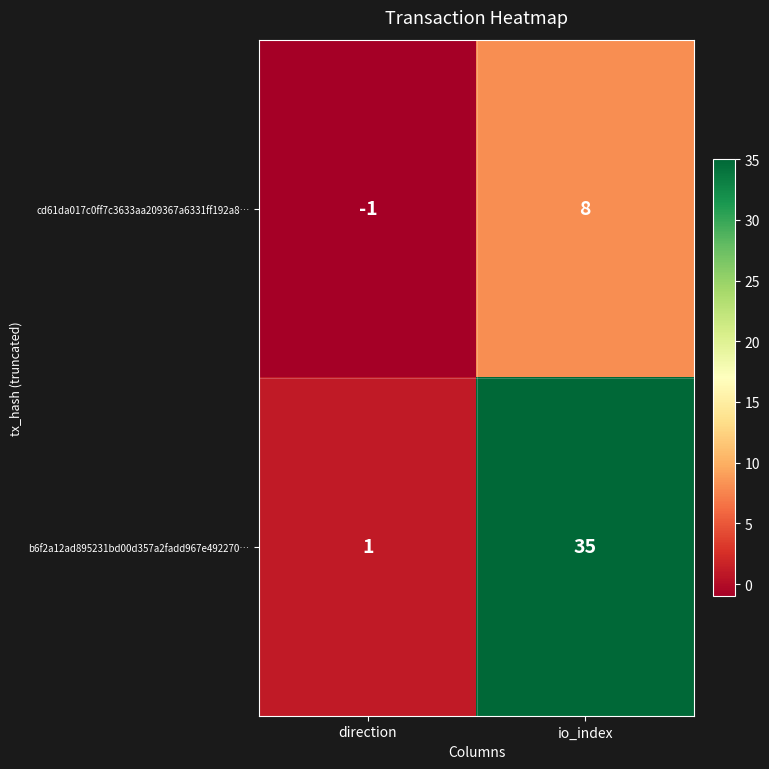

Reading left to right, extract all data points from this chart.

cd61da017c0ff7c3633aa209367a6331ff192a8…: -1	8
b6f2a12ad895231bd00d357a2fadd967e492270…: 1	35